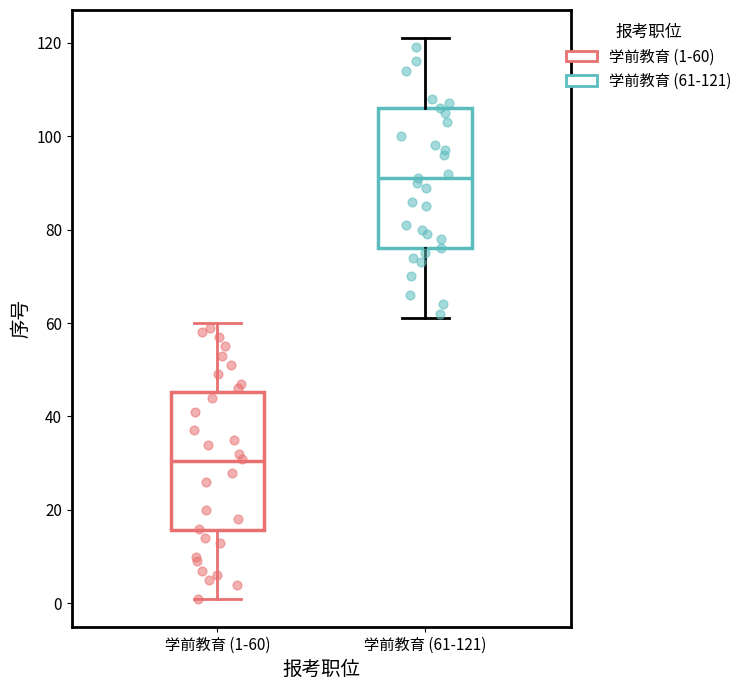

Where does the median line of the box for 学前教育 (1-60) sit on the y-axis? The values are not printed on the chart, so give them approximately, as read against the axis.

30